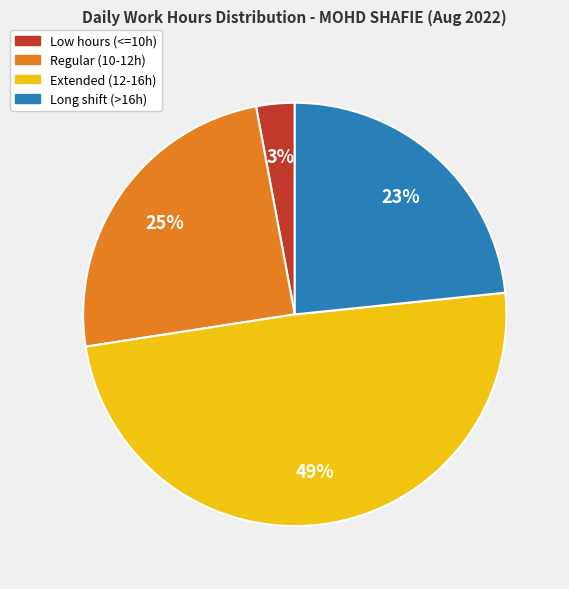

To the nearest percent, what is the difference between the largest and smallest slice percentages?

46%